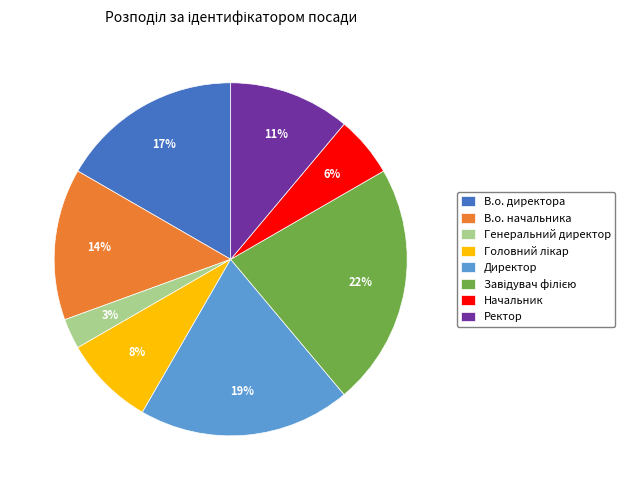

Is there a majority slice in this chart?

No